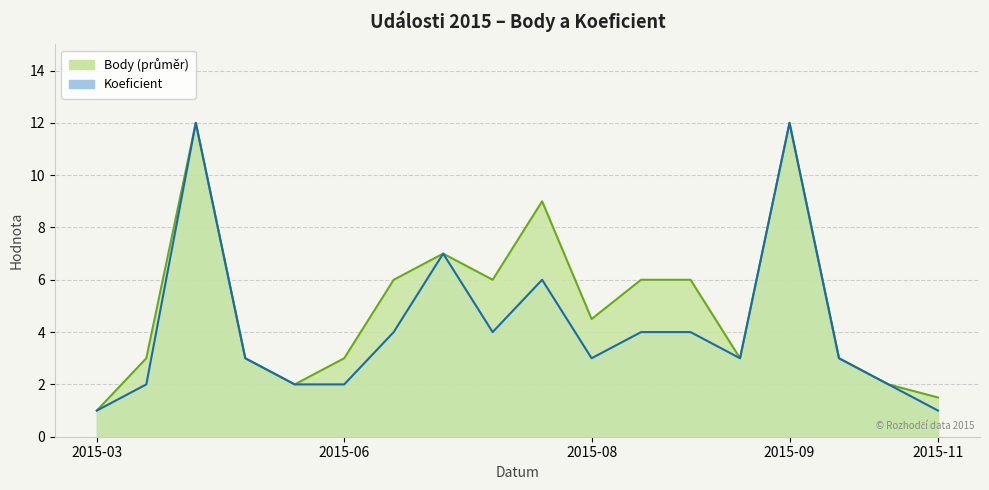

What are all the series names shown in the legend?

Body, Koeficient